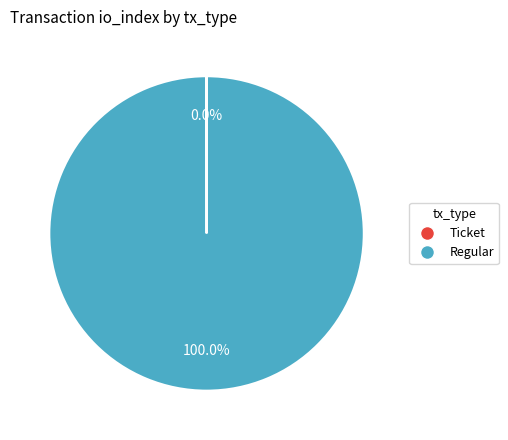

Is there any slice that represents more than half of the pie?

Yes